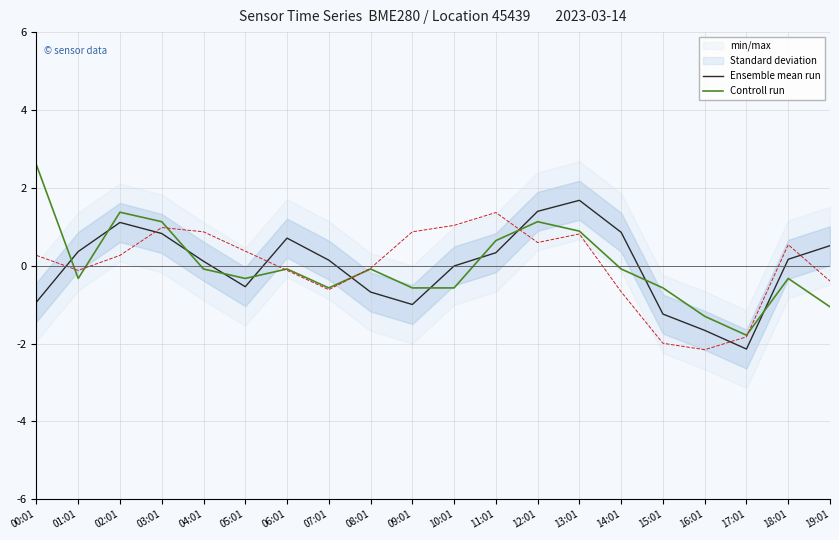

Which series has the largest total across all categories?

Ensemble mean run